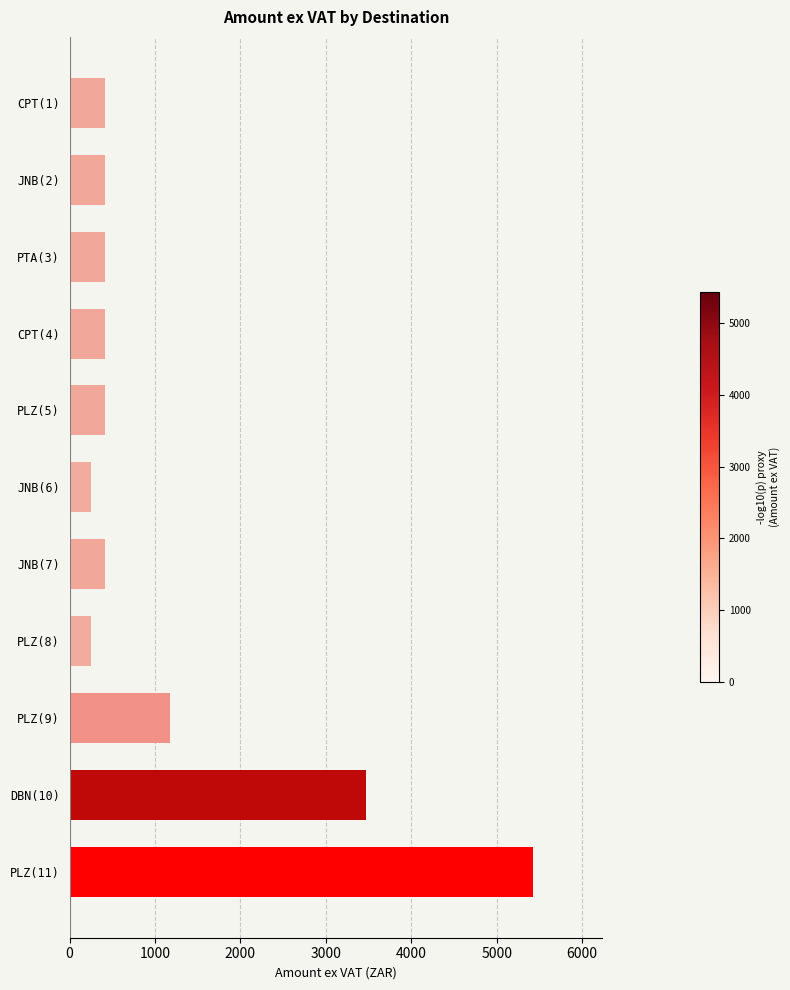

What is the maximum value shown in the chart?

5423.0